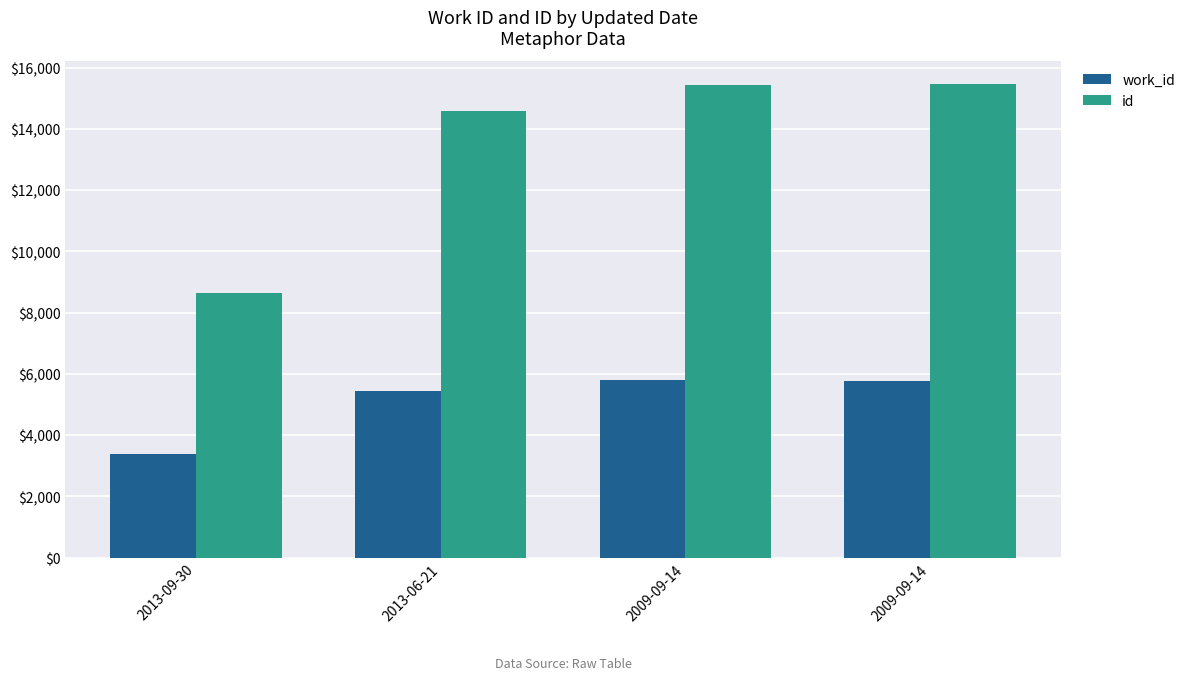

How many groups of bars are there?

4